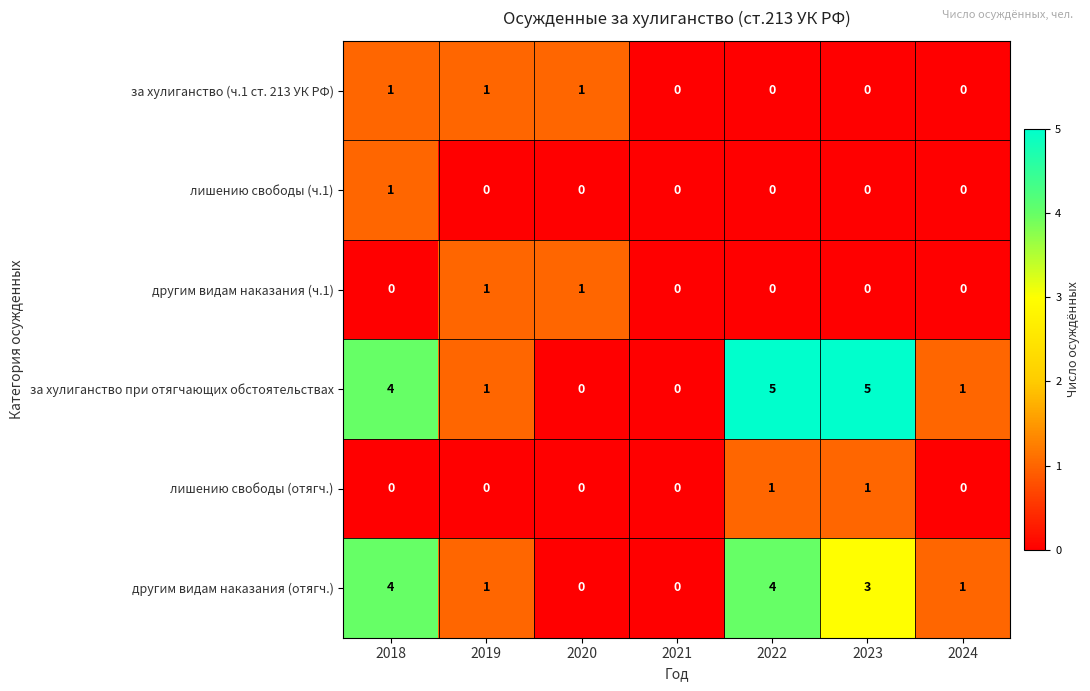

How many positive values does the лишению свободы (отягч.) series have?

2